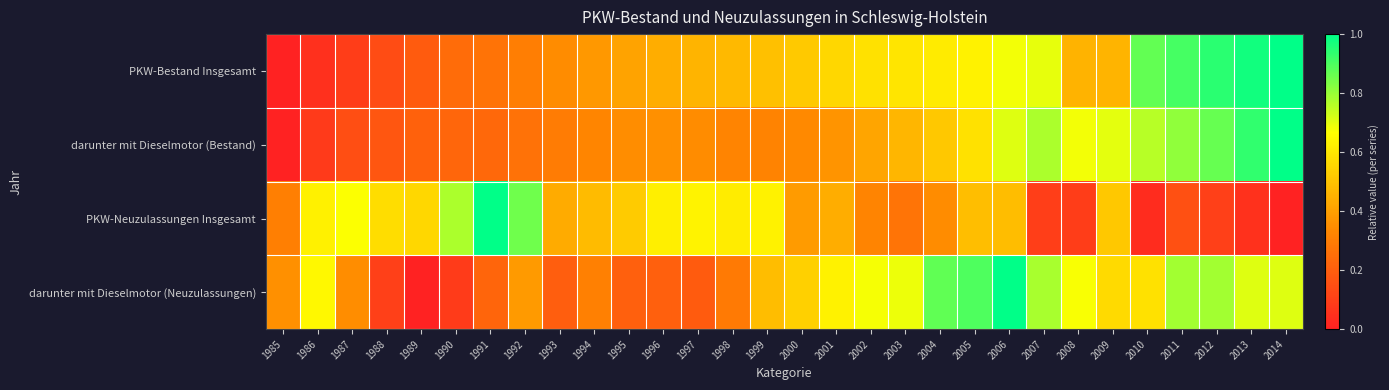

Reading left to right, extract all data points from this chart.

PKW-Bestand Insgesamt: 1985=0.0	1986=0.0	1987=0.1	1988=0.1	1989=0.2	1990=0.2	1991=0.3	1992=0.3	1993=0.3	1994=0.4	1995=0.4	1996=0.4	1997=0.5	1998=0.5	1999=0.5	2000=0.5	2001=0.6	2002=0.6	2003=0.6	2004=0.6	2005=0.6	2006=0.7	2007=0.7	2008=0.5	2009=0.5	2010=0.9	2011=0.9	2012=0.9	2013=1.0	2014=1.0
darunter mit Dieselmotor (Bestand): 1985=0.0	1986=0.1	1987=0.1	1988=0.2	1989=0.2	1990=0.2	1991=0.2	1992=0.3	1993=0.3	1994=0.3	1995=0.4	1996=0.4	1997=0.3	1998=0.3	1999=0.3	2000=0.3	2001=0.4	2002=0.4	2003=0.5	2004=0.5	2005=0.6	2006=0.7	2007=0.8	2008=0.7	2009=0.7	2010=0.8	2011=0.8	2012=0.9	2013=0.9	2014=1.0
PKW-Neuzulassungen Insgesamt: 1985=0.3	1986=0.6	1987=0.7	1988=0.6	1989=0.6	1990=0.8	1991=1.0	1992=0.9	1993=0.4	1994=0.5	1995=0.5	1996=0.6	1997=0.6	1998=0.6	1999=0.6	2000=0.4	2001=0.4	2002=0.3	2003=0.3	2004=0.3	2005=0.5	2006=0.5	2007=0.1	2008=0.1	2009=0.5	2010=0.0	2011=0.2	2012=0.1	2013=0.1	2014=0.0
darunter mit Dieselmotor (Neuzulassungen): 1985=0.4	1986=0.6	1987=0.4	1988=0.1	1989=0.0	1990=0.1	1991=0.2	1992=0.4	1993=0.2	1994=0.3	1995=0.2	1996=0.2	1997=0.2	1998=0.3	1999=0.5	2000=0.5	2001=0.6	2002=0.7	2003=0.7	2004=0.9	2005=0.9	2006=1.0	2007=0.8	2008=0.7	2009=0.6	2010=0.6	2011=0.8	2012=0.8	2013=0.7	2014=0.7